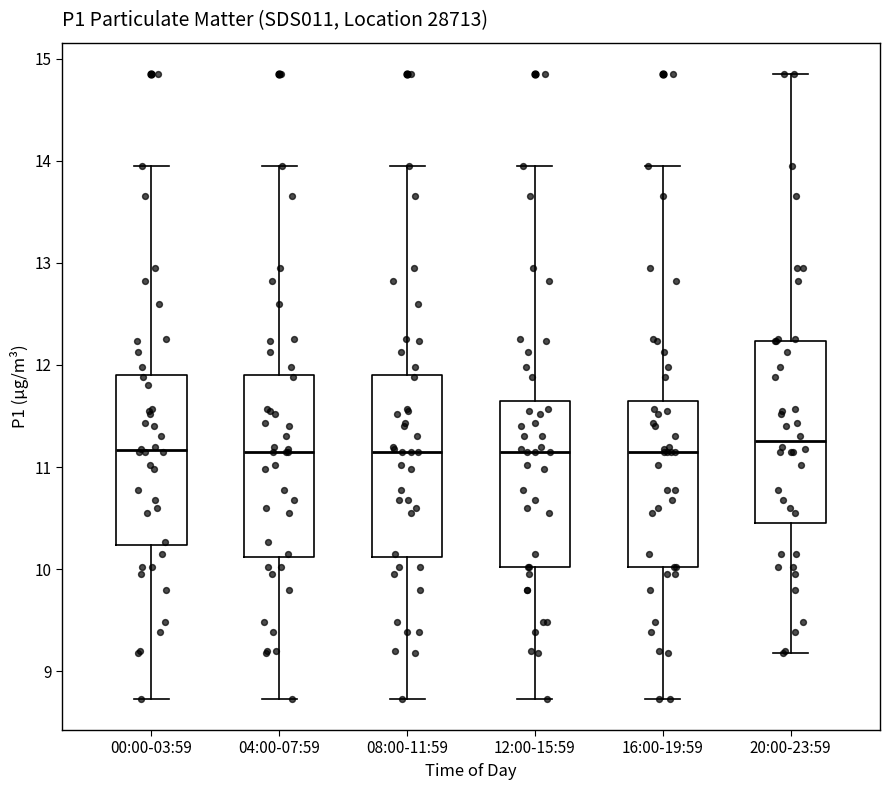

Where does the median line of the box for 12:00-15:59 sit on the y-axis? The values are not printed on the chart, so give them approximately, as read against the axis.

11.2